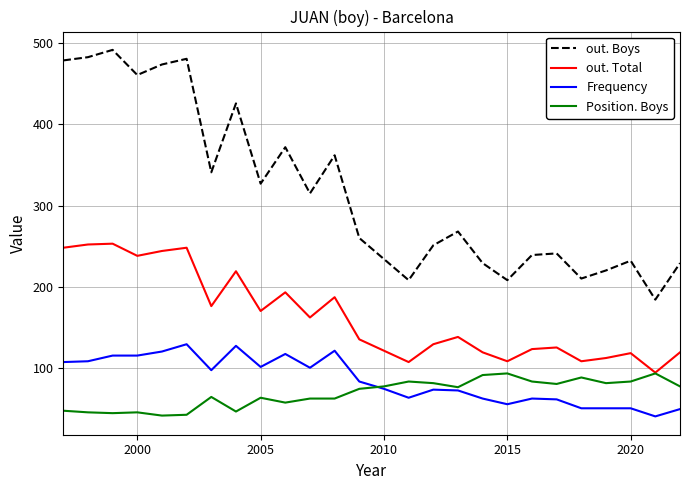

Which series has the largest range (max minus min)?

out. Boys